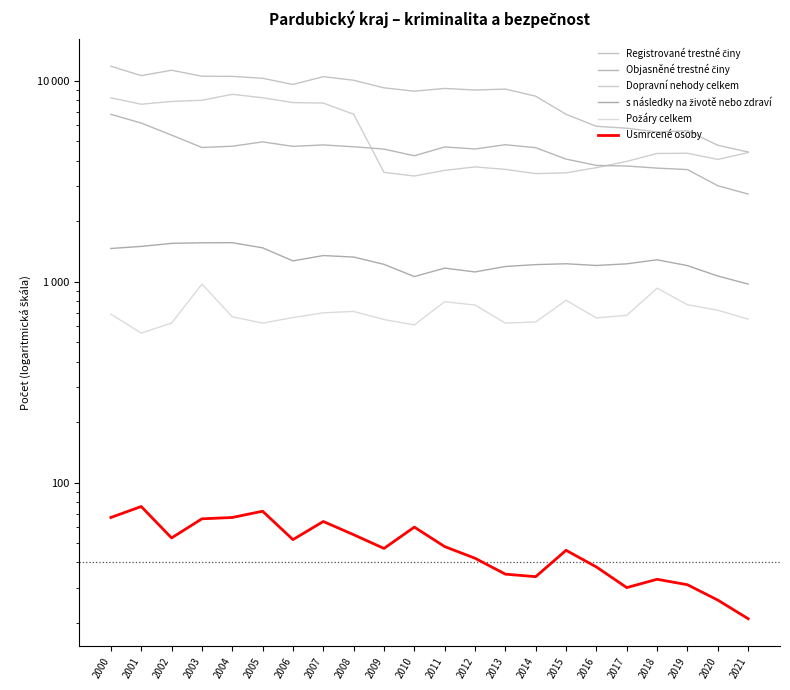

Reading right to left, what are all the values shown in this chart?

Registrované trestné činy: 2021=4420	2020=4778	2019=5636	2018=5558	2017=5808	2016=5933	2015=6812	2014=8380	2013=9092	2012=8994	2011=9160	2010=8877	2009=9226	2008=10062	2007=10483	2006=9587	2005=10288	2004=10519	2003=10540	2002=11285	2001=10609	2000=11816
Objasněné trestné činy: 2021=2730	2020=3004	2019=3613	2018=3675	2017=3765	2016=3791	2015=4075	2014=4645	2013=4805	2012=4577	2011=4685	2010=4234	2009=4571	2008=4694	2007=4794	2006=4716	2005=4964	2004=4724	2003=4654	2002=5366	2001=6160	2000=6809
Dopravní nehody celkem: 2021=4391	2020=4061	2019=4358	2018=4348	2017=3970	2016=3695	2015=3482	2014=3451	2013=3622	2012=3726	2011=3582	2010=3357	2009=3501	2008=6814	2007=7747	2006=7788	2005=8233	2004=8563	2003=7999	2002=7892	2001=7645	2000=8226
s následky na životě nebo zdraví: 2021=973	2020=1067	2019=1202	2018=1285	2017=1227	2016=1204	2015=1228	2014=1216	2013=1190	2012=1118	2011=1168	2010=1060	2009=1220	2008=1326	2007=1349	2006=1269	2005=1474	2004=1563	2003=1562	2002=1551	2001=1498	2000=1463
Požáry celkem: 2021=651	2020=721	2019=768	2018=928	2017=680	2016=660	2015=808	2014=630	2013=622	2012=765	2011=795	2010=609	2009=648	2008=711	2007=700	2006=663	2005=622	2004=669	2003=973	2002=622	2001=555	2000=689
Usmrcené osoby: 2021=21	2020=26	2019=31	2018=33	2017=30	2016=38	2015=46	2014=34	2013=35	2012=42	2011=48	2010=60	2009=47	2008=55	2007=64	2006=52	2005=72	2004=67	2003=66	2002=53	2001=76	2000=67